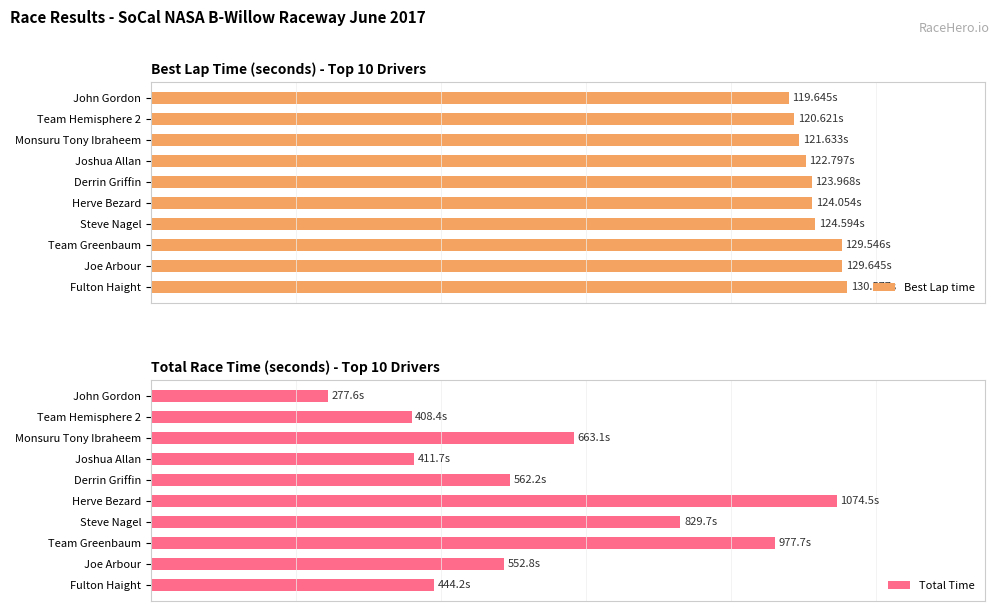

Does the chart contain stacked bars?

No